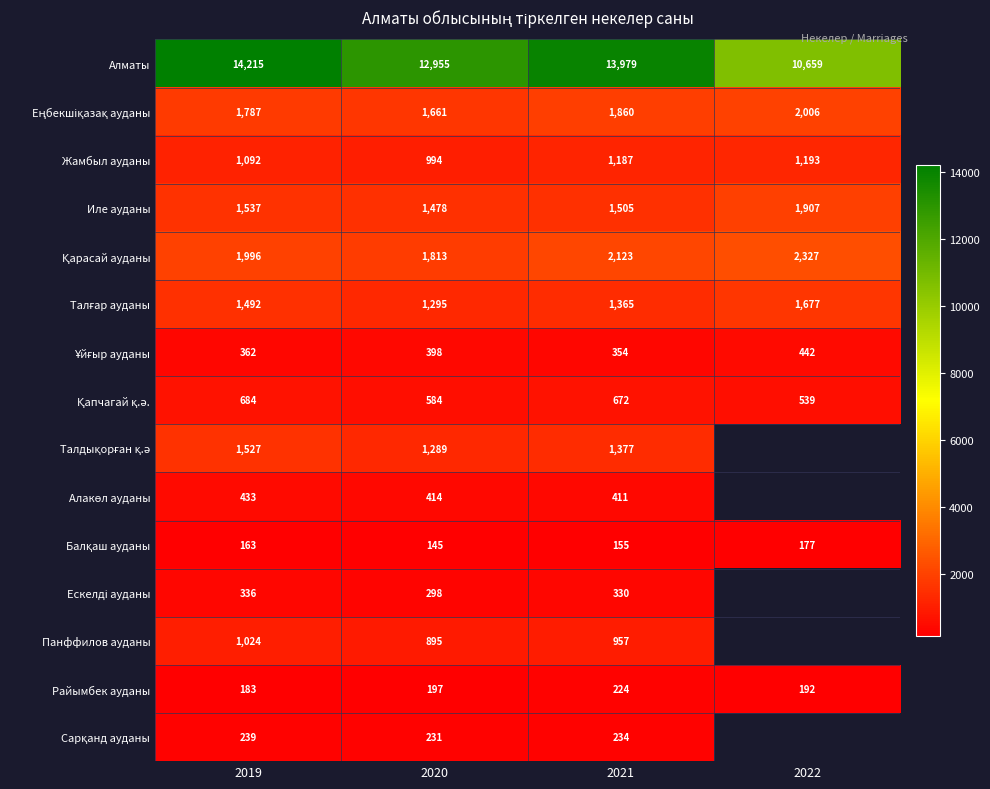

Count the Райымбек ауданы values in the range 192 to 224.

3